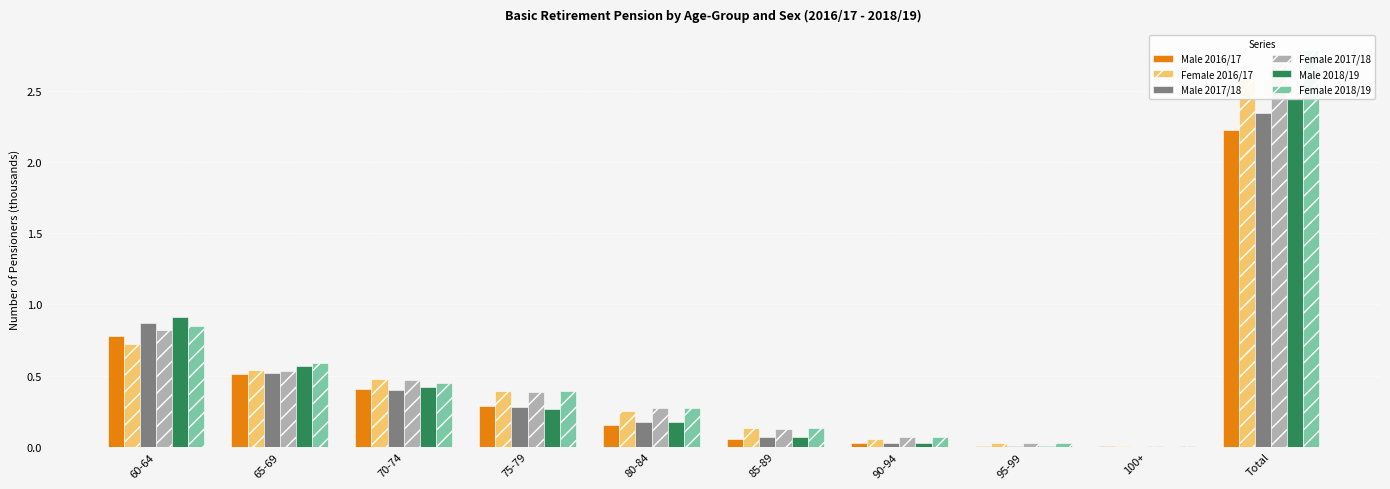

List the labels in order of Female 2016/17 value, largest first.

Total, 60-64, 65-69, 70-74, 75-79, 80-84, 85-89, 90-94, 95-99, 100+